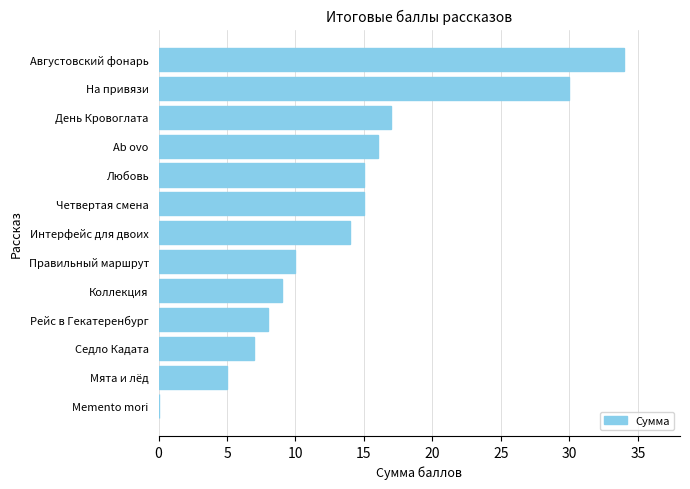

What value does the data have at Седло Кадата?

7